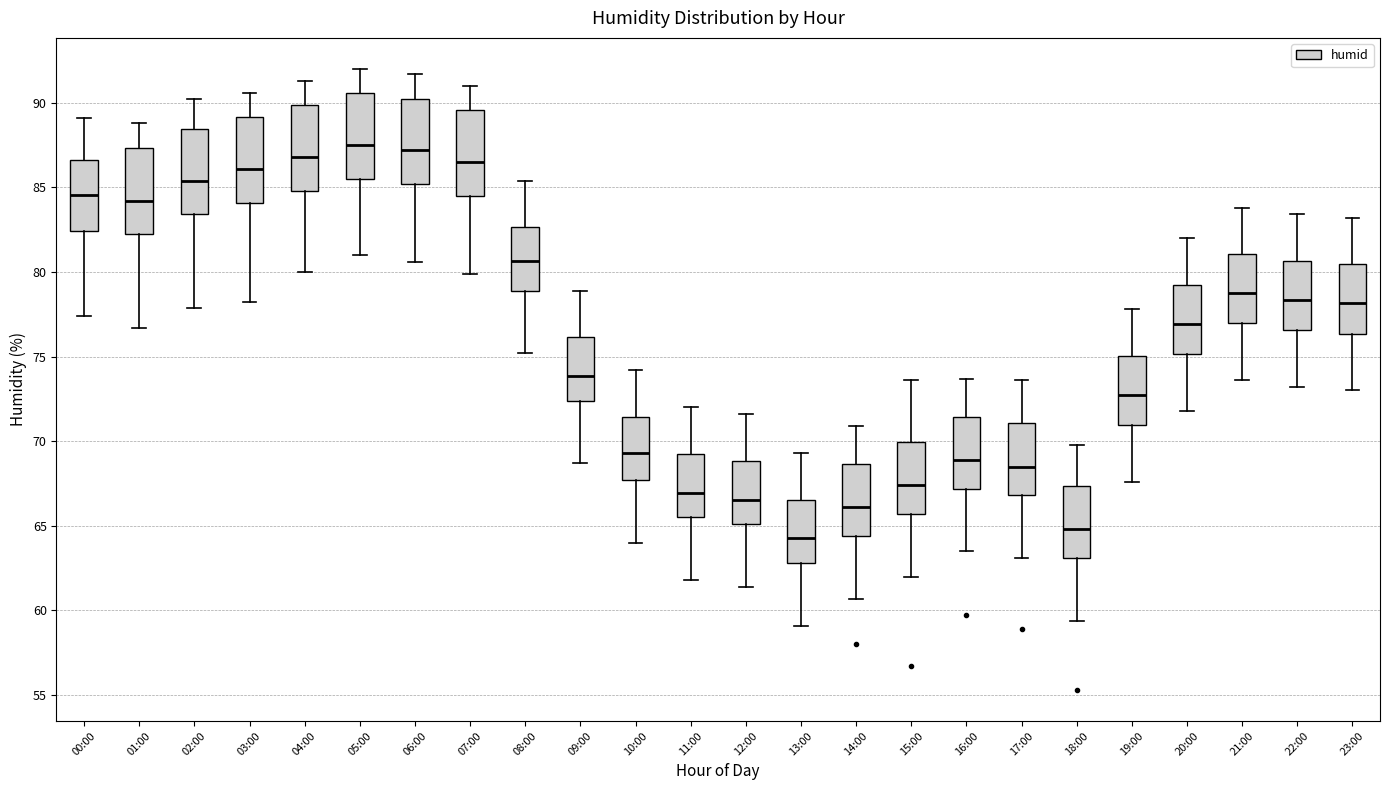

Reading left to right, read every box against the y-axis: the position of its median line, the range the box covers, and the ends of its whiskers. The values are not printed on the chart, so give them approximately, as read against the axis.

00:00: median 84.5, box 82.5 to 86.5, whiskers 77.5 to 89.0
01:00: median 84.0, box 82.5 to 87.5, whiskers 76.5 to 89.0
02:00: median 85.5, box 83.5 to 88.5, whiskers 78.0 to 90.0
03:00: median 86.0, box 84.0 to 89.0, whiskers 78.0 to 90.5
04:00: median 87.0, box 85.0 to 90.0, whiskers 80.0 to 91.5
05:00: median 87.5, box 85.5 to 90.5, whiskers 81.0 to 92.0
06:00: median 87.0, box 85.0 to 90.5, whiskers 80.5 to 91.5
07:00: median 86.5, box 84.5 to 89.5, whiskers 80.0 to 91.0
08:00: median 80.5, box 79.0 to 82.5, whiskers 75.0 to 85.5
09:00: median 74.0, box 72.5 to 76.0, whiskers 68.5 to 79.0
10:00: median 69.5, box 67.5 to 71.5, whiskers 64.0 to 74.0
11:00: median 67.0, box 65.5 to 69.5, whiskers 62.0 to 72.0
12:00: median 66.5, box 65.0 to 69.0, whiskers 61.5 to 71.5
13:00: median 64.5, box 63.0 to 66.5, whiskers 59.0 to 69.5
14:00: median 66.0, box 64.5 to 68.5, whiskers 60.5 to 71.0
15:00: median 67.5, box 65.5 to 70.0, whiskers 62.0 to 73.5
16:00: median 69.0, box 67.0 to 71.5, whiskers 63.5 to 73.5
17:00: median 68.5, box 67.0 to 71.0, whiskers 63.0 to 73.5
18:00: median 65.0, box 63.0 to 67.5, whiskers 59.5 to 70.0
19:00: median 73.0, box 71.0 to 75.0, whiskers 67.5 to 78.0
20:00: median 77.0, box 75.0 to 79.5, whiskers 72.0 to 82.0
21:00: median 79.0, box 77.0 to 81.0, whiskers 73.5 to 84.0
22:00: median 78.5, box 76.5 to 80.5, whiskers 73.0 to 83.5
23:00: median 78.0, box 76.5 to 80.5, whiskers 73.0 to 83.0